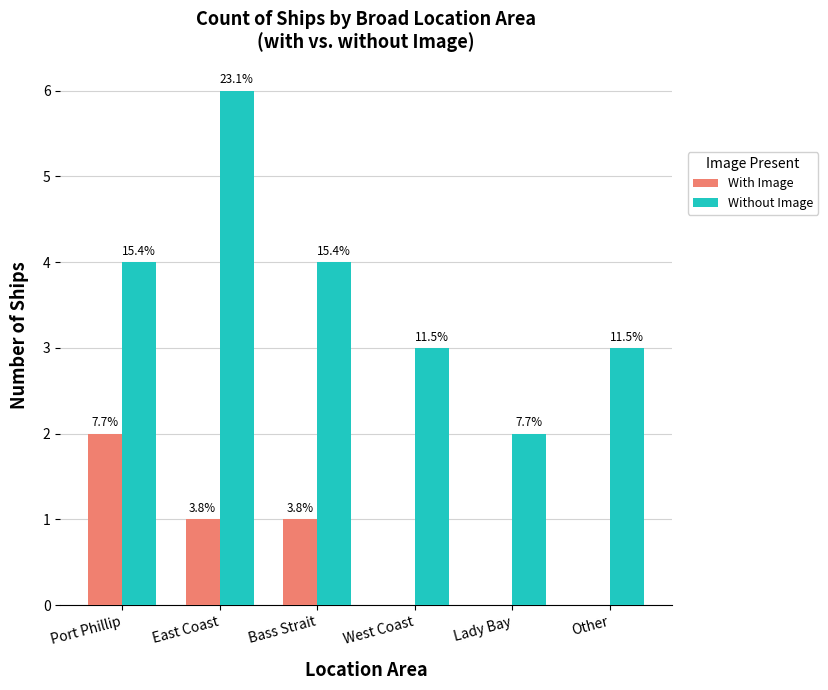

How many groups of bars are there?

6